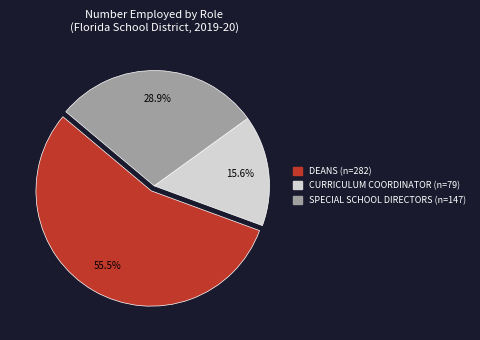

What is the total percentage of CURRICULUM COORDINATOR and DEANS?

71.1%